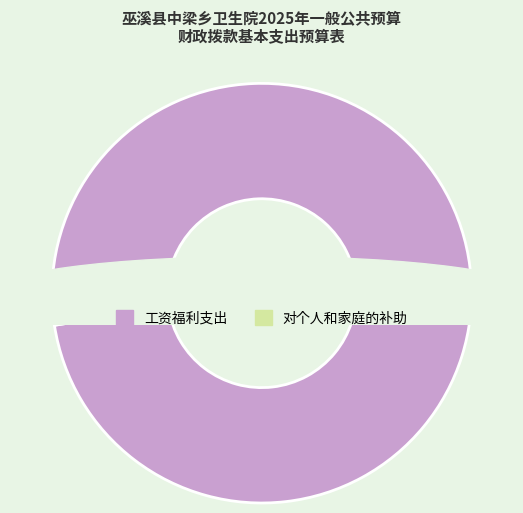

Is it true that 生活补助 is 16% of the pie?

False